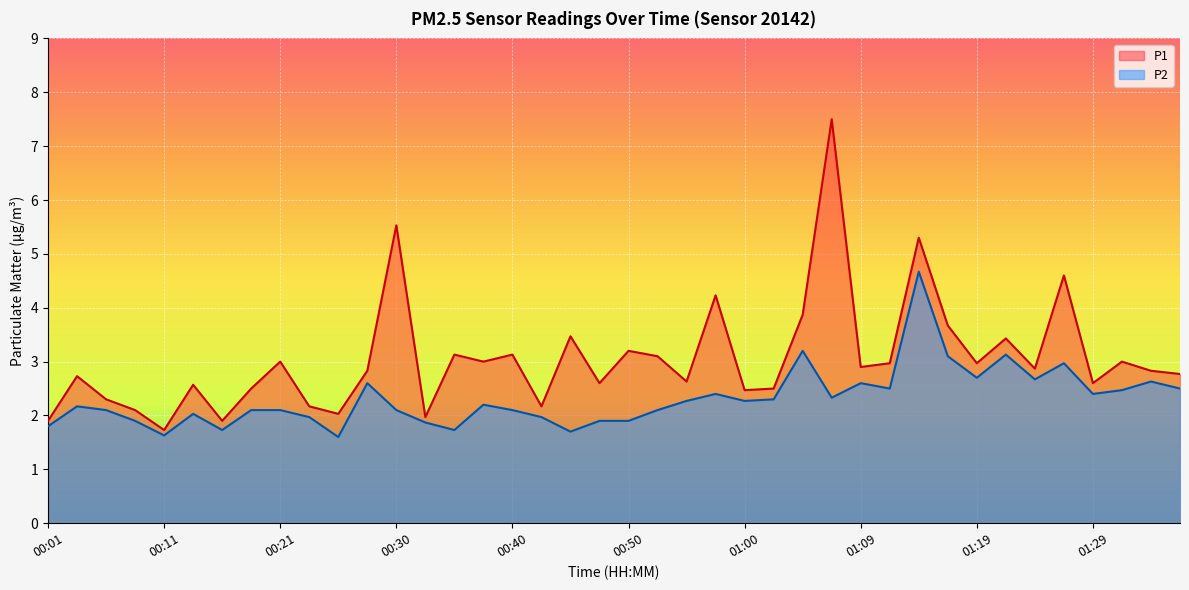

True or false: P1 and P2 cross at least once.

False